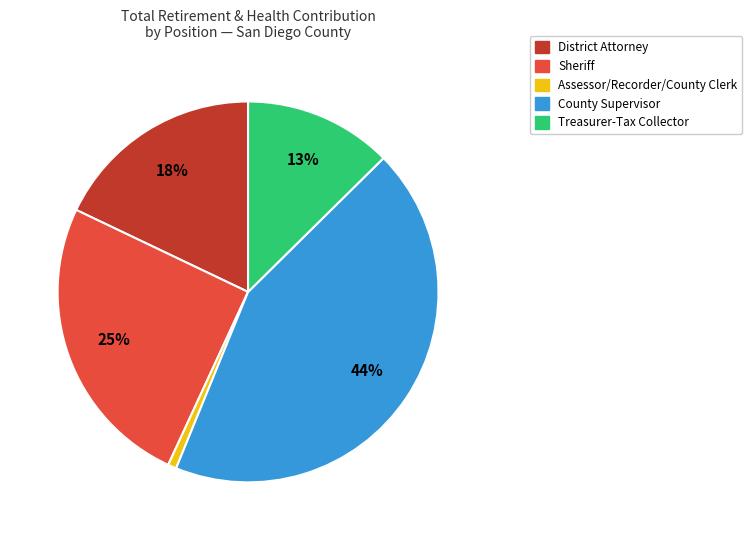

Is there a majority slice in this chart?

No